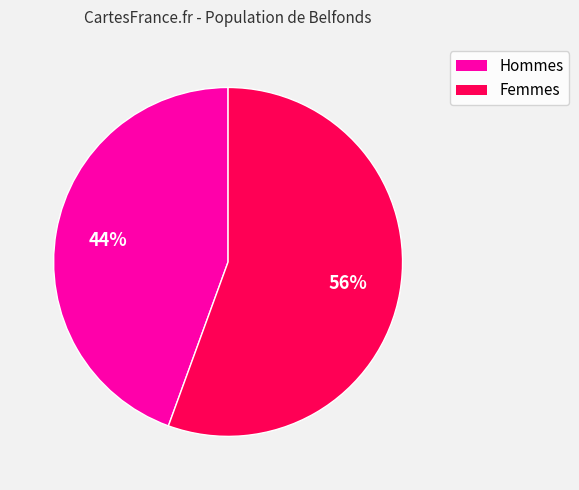

To the nearest percent, what is the average slice percentage?

50%